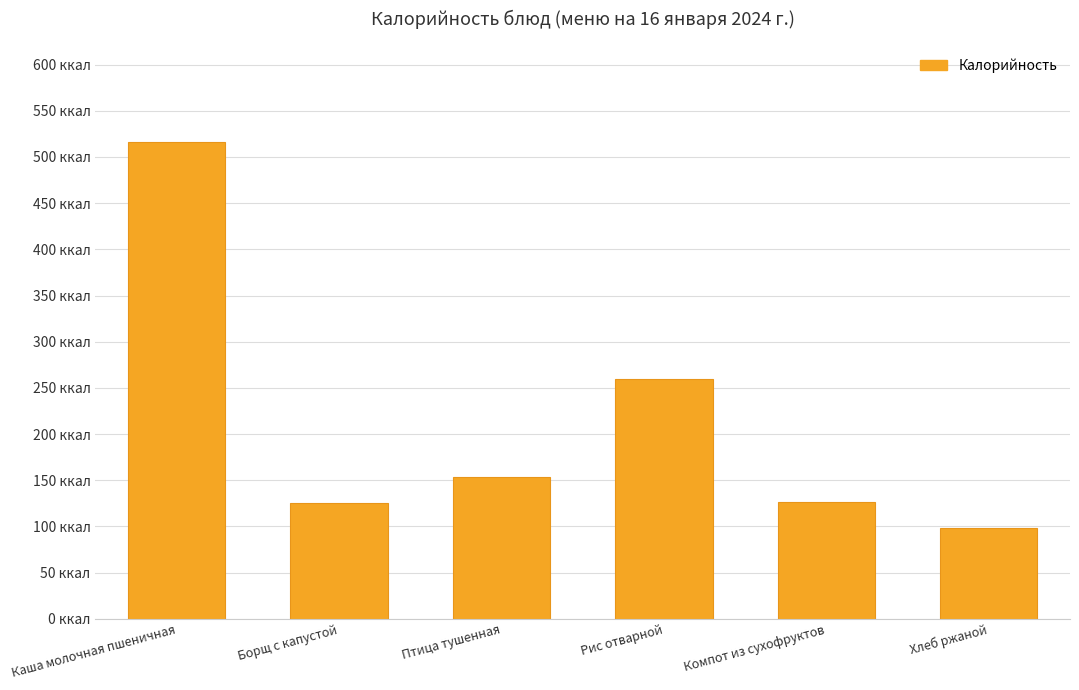

True or false: the data shows 126.0 at Компот из сухофруктов.

True